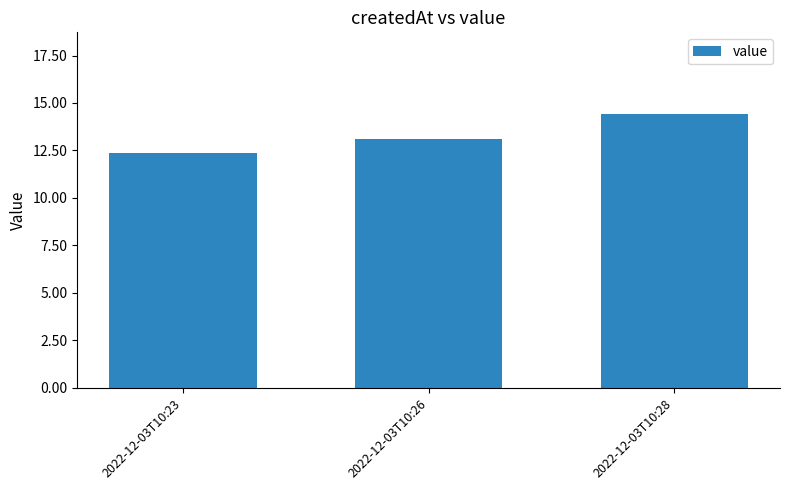

Which category has the lowest value across all series?

2022-12-03T10:23